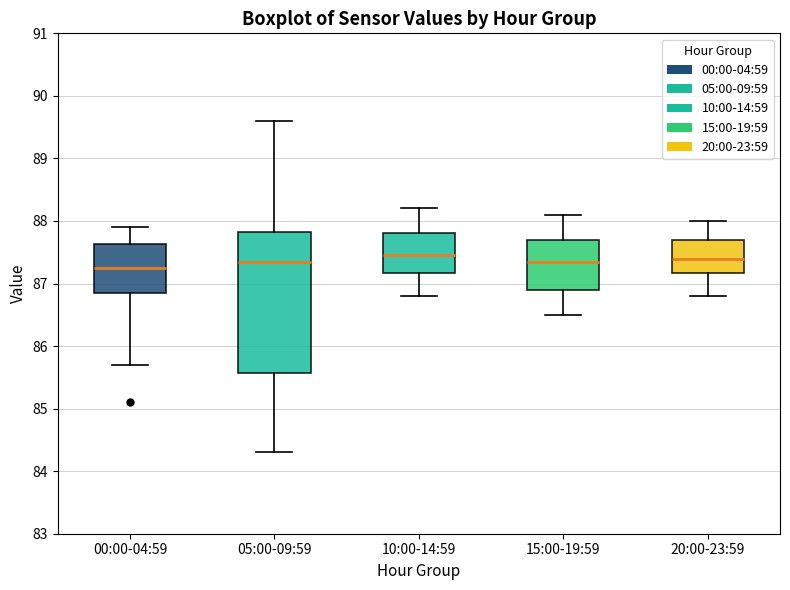

Where is the lower edge of the box for 20:00-23:59 on the y-axis? The values are not printed on the chart, so give them approximately, as read against the axis.

87.2